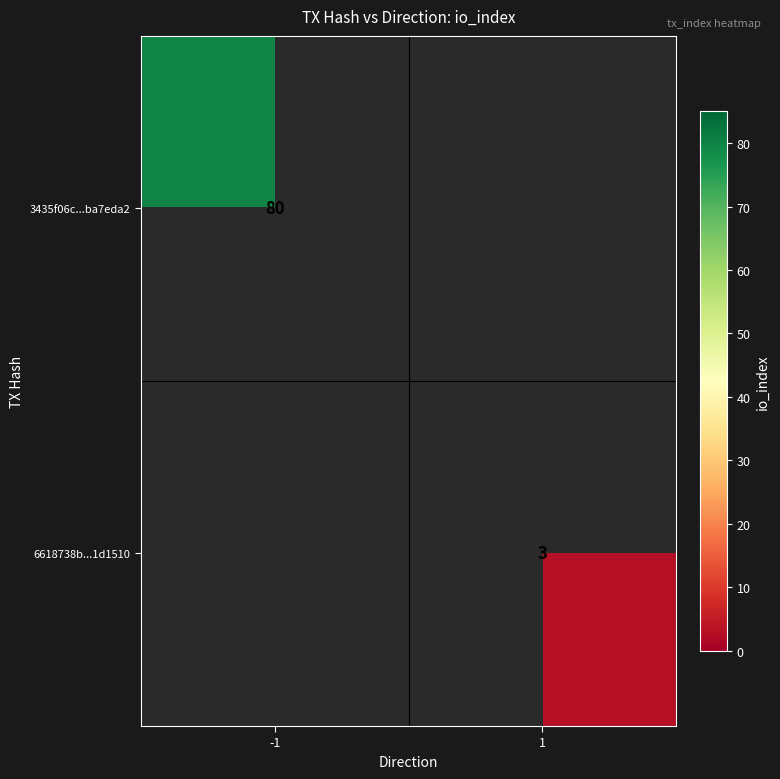

The 3435f06c...ba7eda2 series shows 80 at -1. True or false?

True